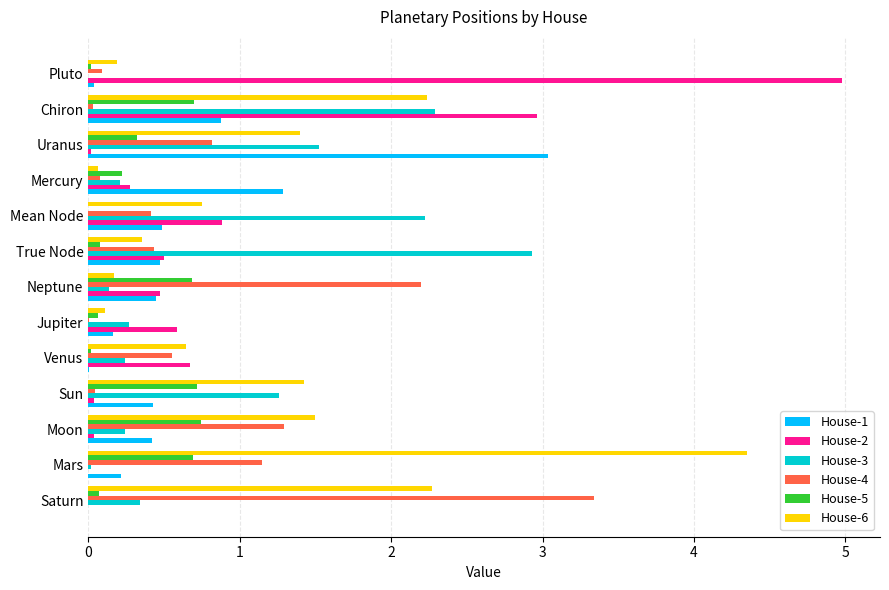

The value of House-1 at Moon is 0.4. True or false?

True